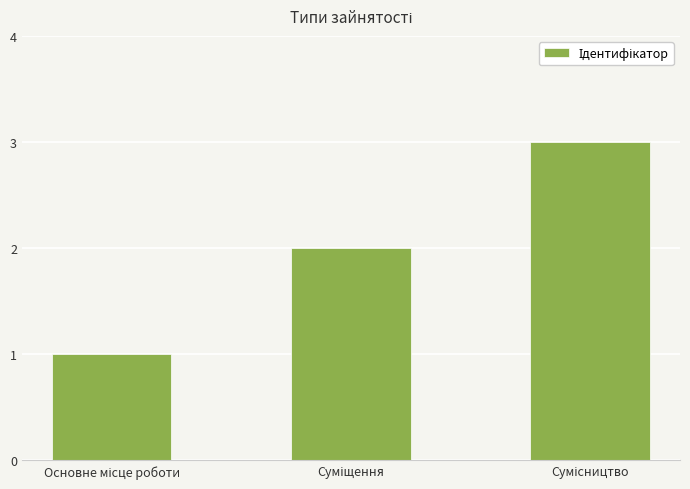

What is the sum of all values?

6